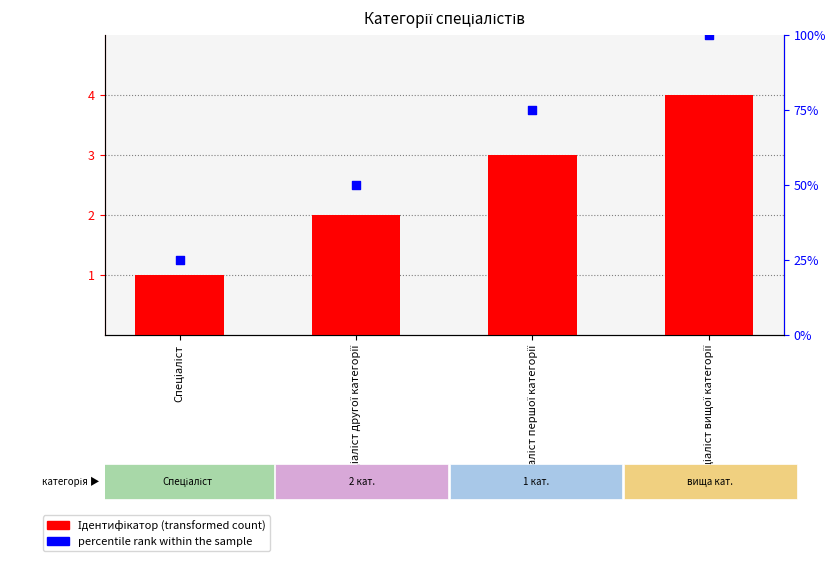

Is the value of Ідентифікатор at Спеціаліст другої категорії greater than the value of percentile rank within the sample at Спеціаліст?

No